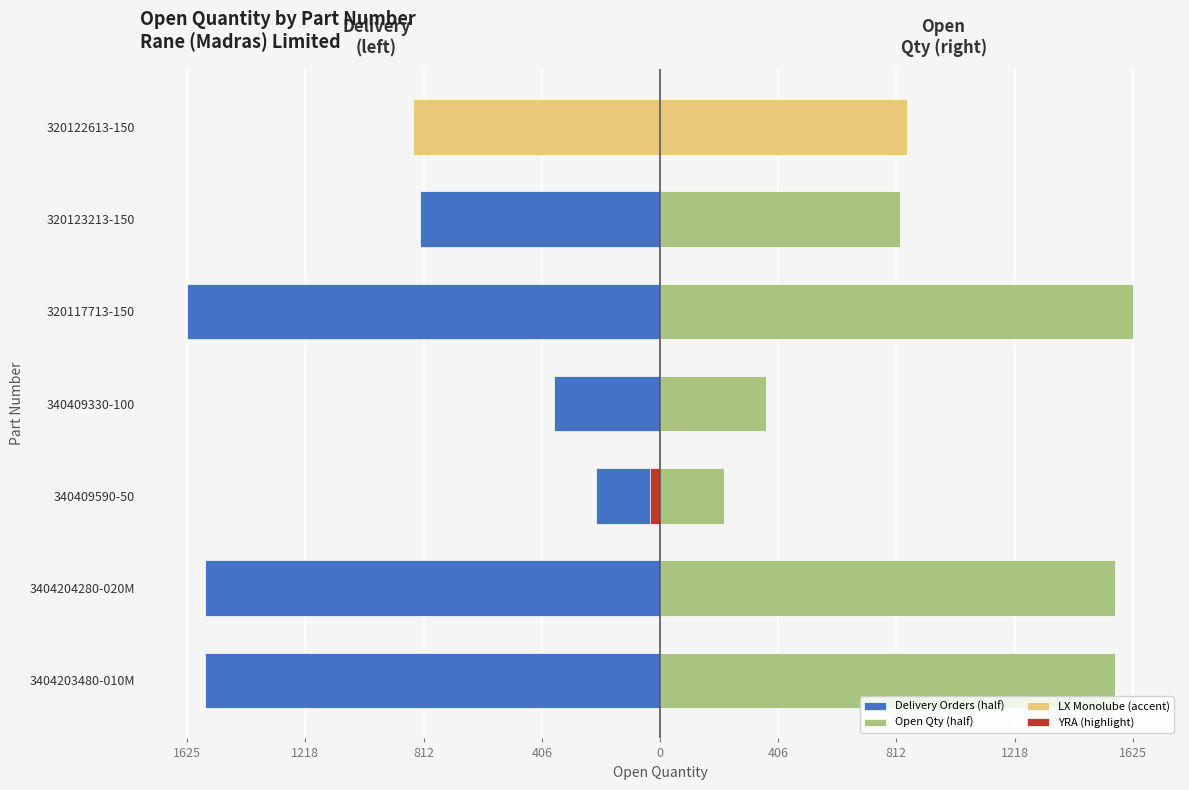

What is the average value of the Open Qty (half) series?

1001.9